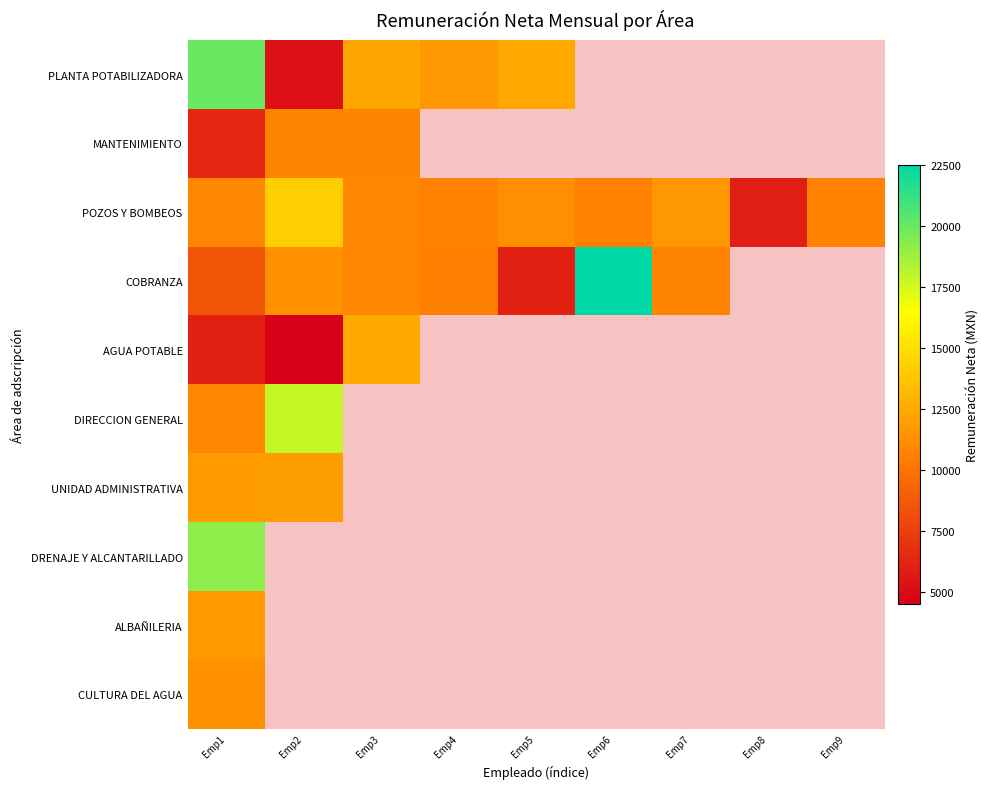

What is the smallest value displayed?

4490.7